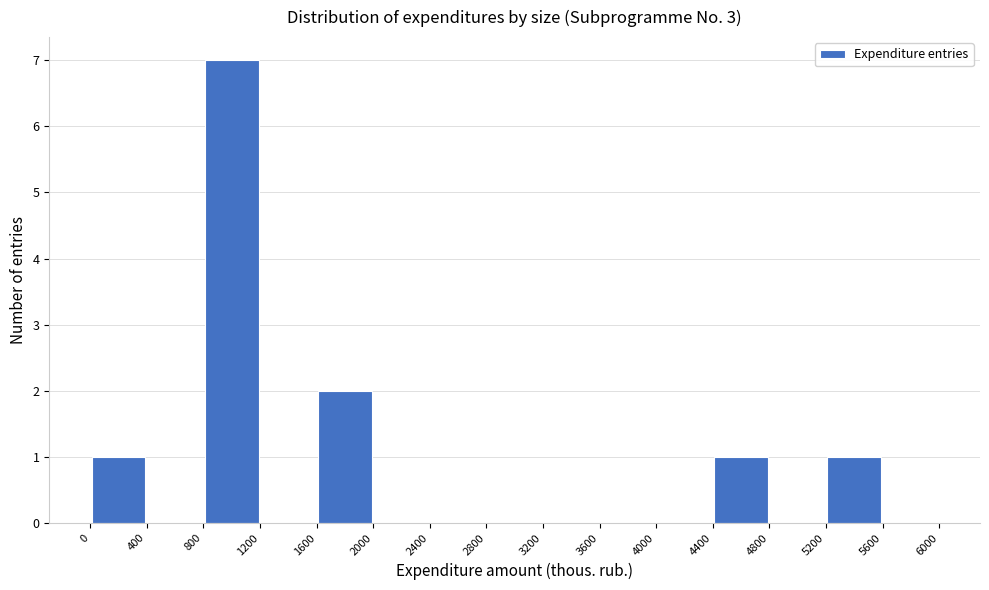

Reading left to right, transcribe this chart: for each bar, give the range it covers on the x-axis and its height. The values are not printed on the chart, so give them approximately, as read against the axis.

0 to 400: 1
400 to 800: 0
800 to 1200: 7
1200 to 1600: 0
1600 to 2000: 2
2000 to 2400: 0
2400 to 2800: 0
2800 to 3200: 0
3200 to 3600: 0
3600 to 4000: 0
4000 to 4400: 0
4400 to 4800: 1
4800 to 5200: 0
5200 to 5600: 1
5600 to 6000: 0